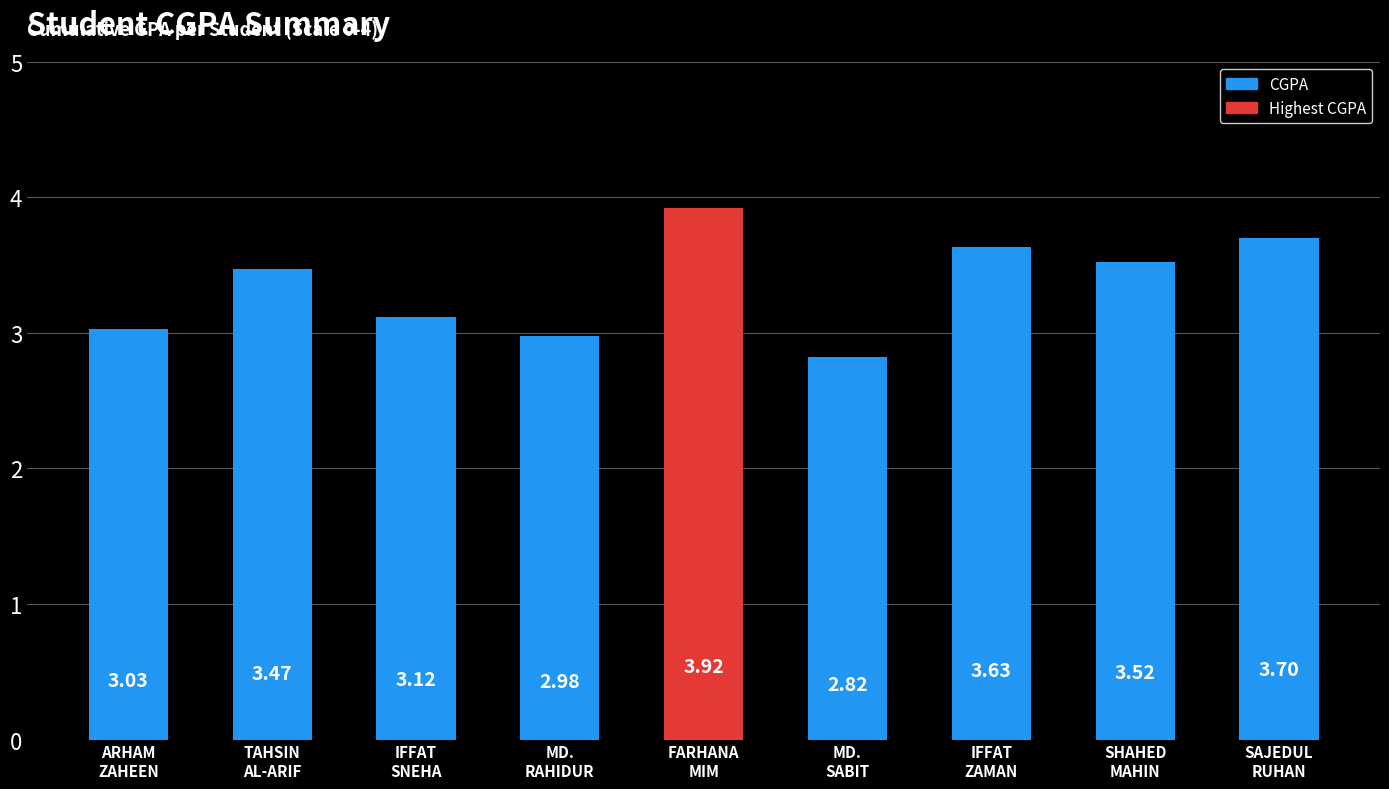

Count the number of data series in this chart.

1